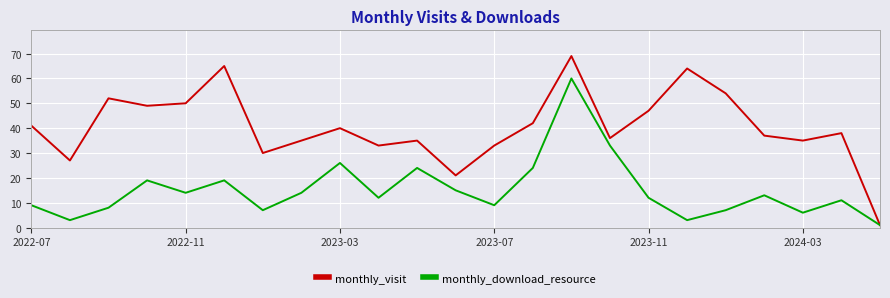

What are all the series names shown in the legend?

monthly_visit, monthly_download_resource